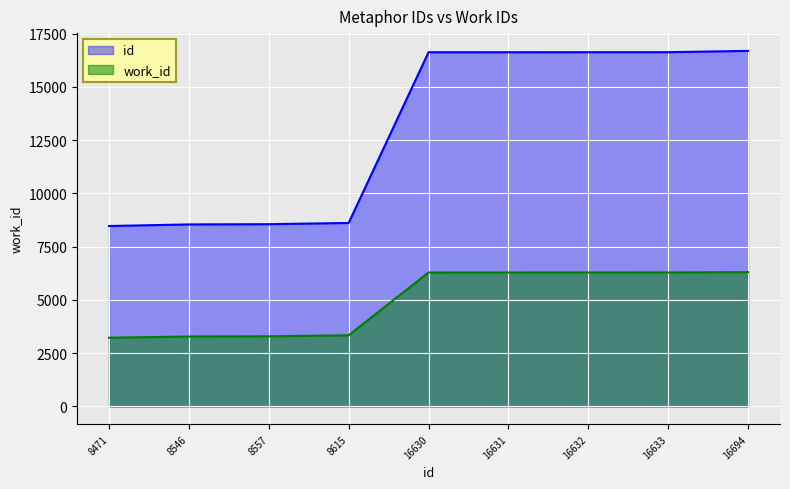

True or false: id and work_id cross at least once.

False